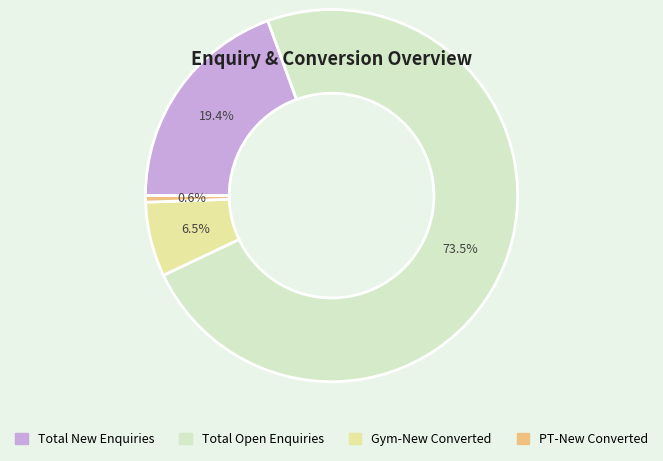

Is the sum of Gym-New Converted and PT-New Converted greater than half?

No